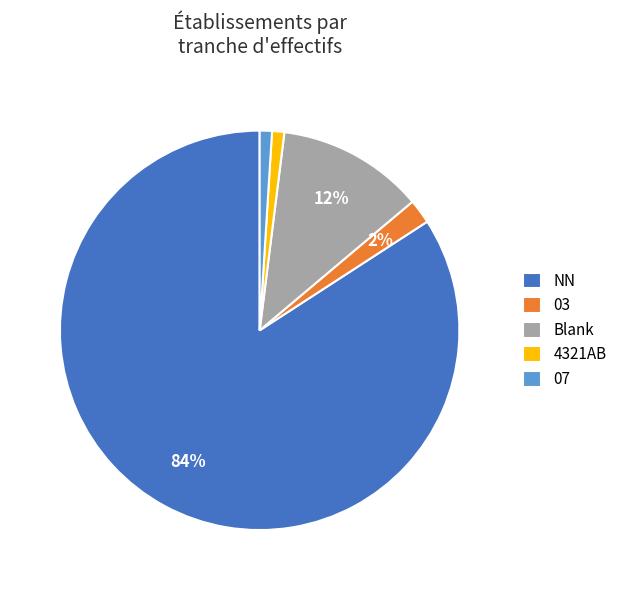

What percentage is the 03 slice, to the nearest percent?

2%